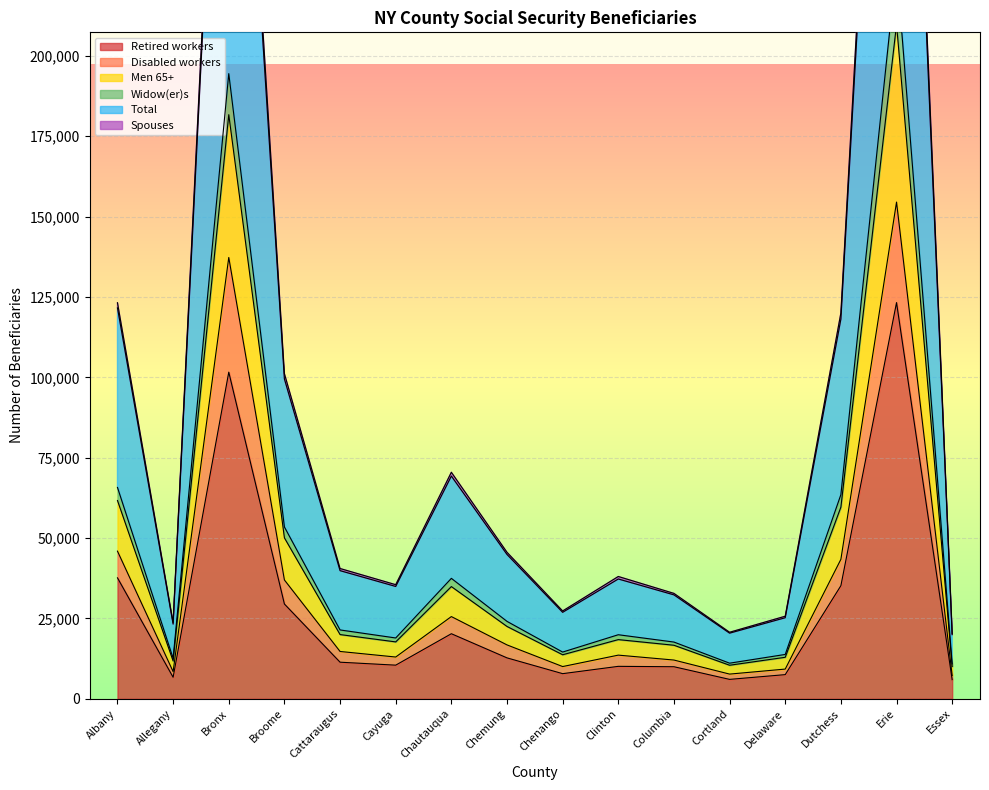

At which label is Retired workers closest to 64582?

Albany